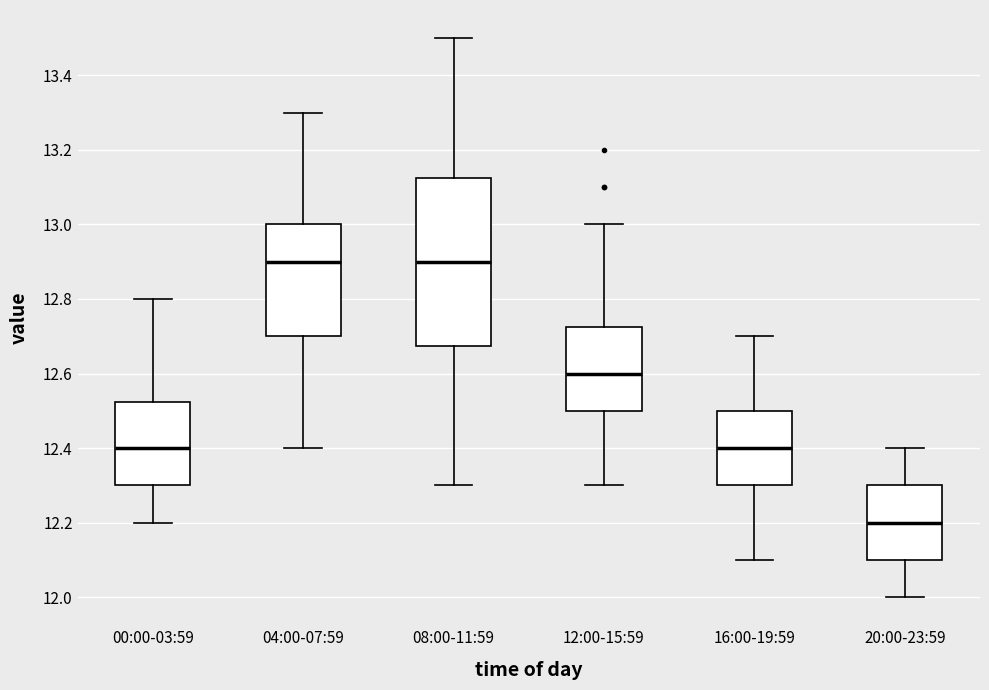

Which box has the lowest median line?

20:00-23:59